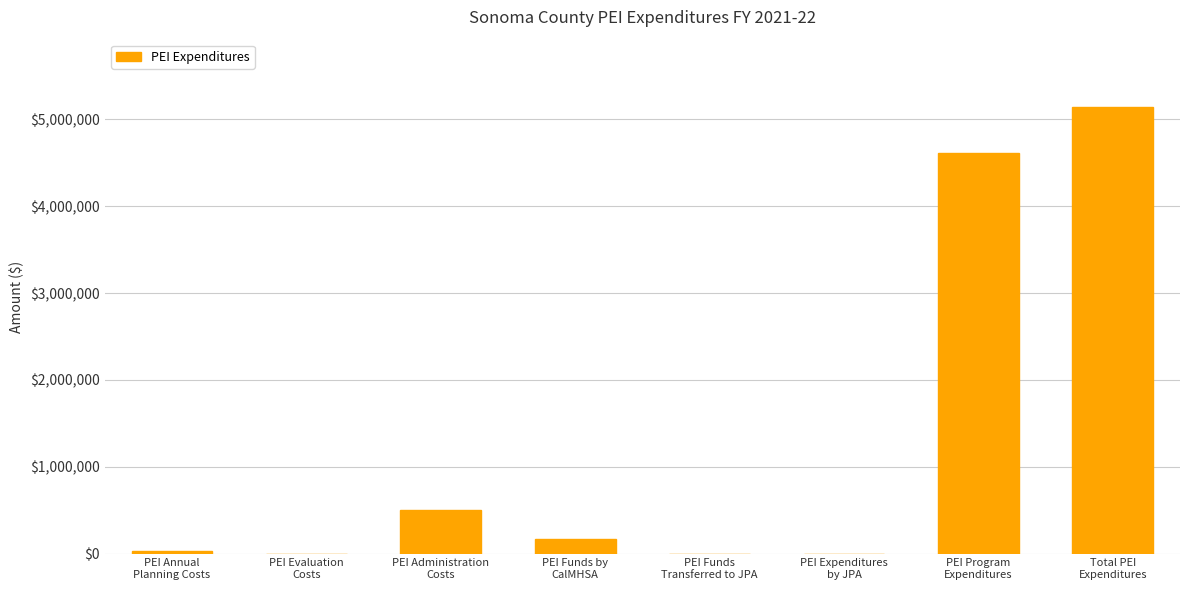

What is the maximum value shown in the chart?

5146867.5